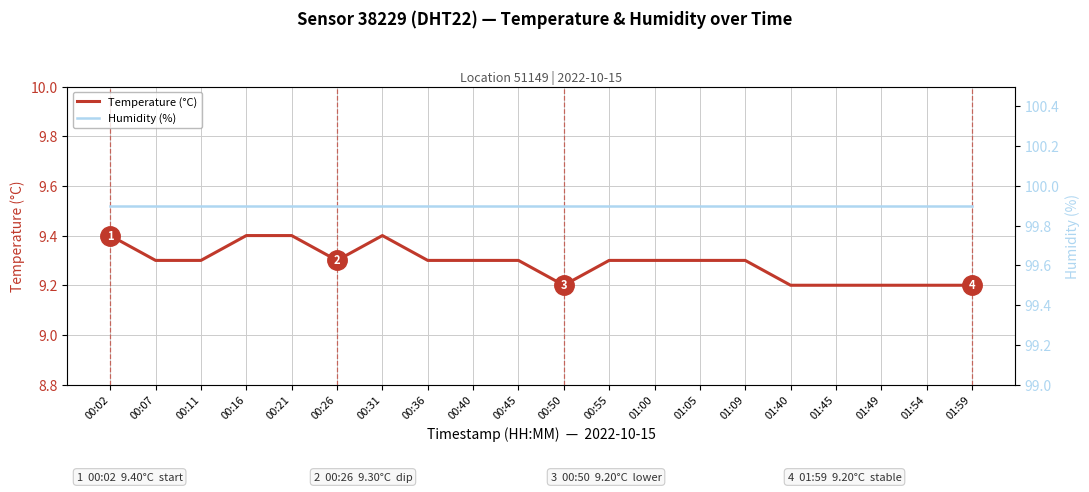

What is the label of the 17th point from the right?

00:16